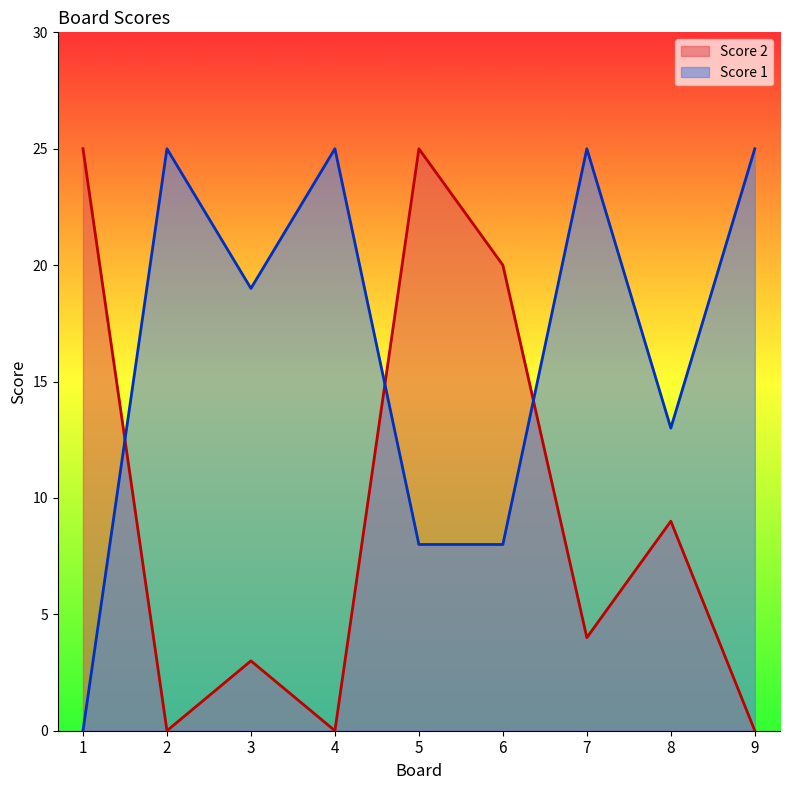

What is the difference between the maximum and second lowest values in the Score 1 series?

17